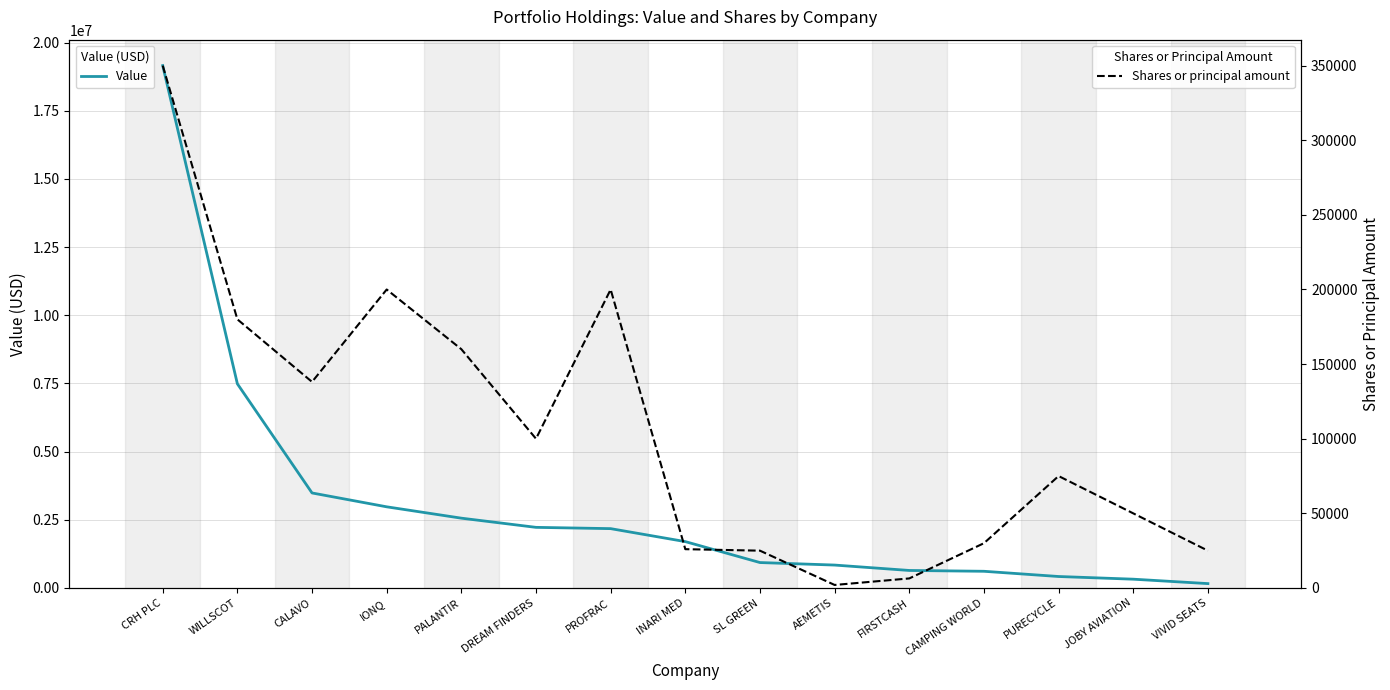

True or false: Value and Shares or principal amount intersect in this chart.

False